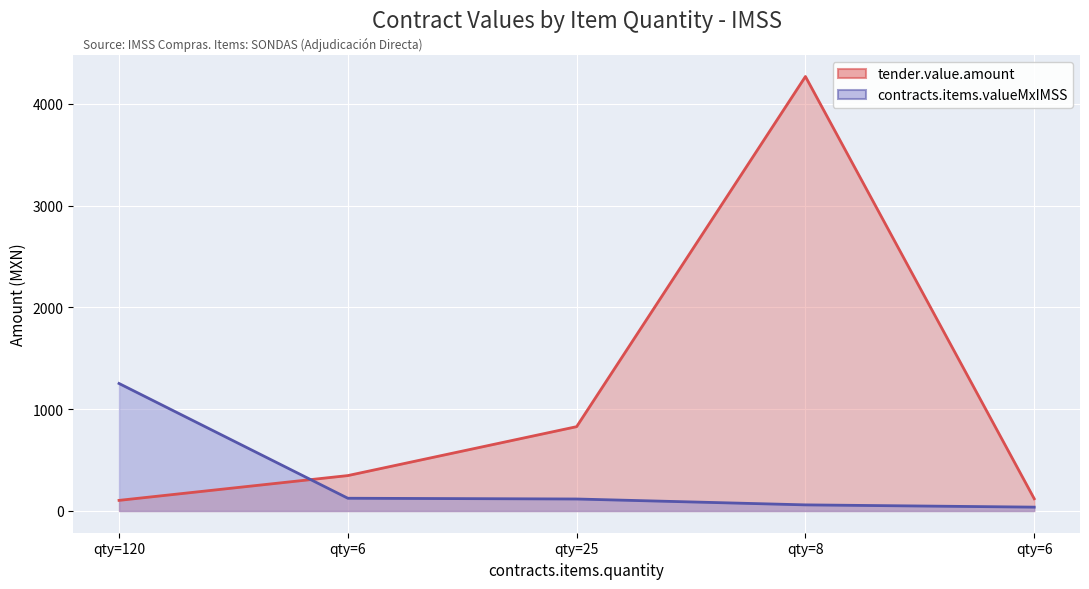

True or false: tender.value.amount has more than 0 points higher than both neighbors.

True